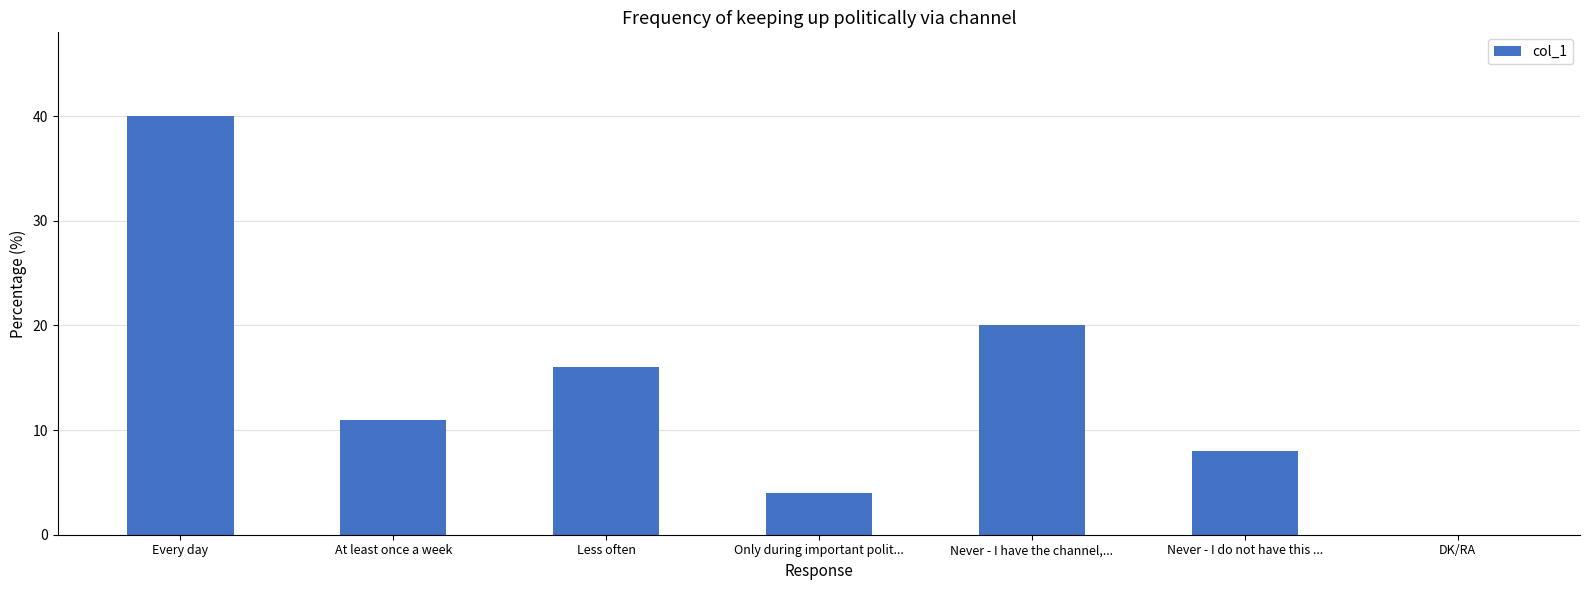

The value at DK/RA is -20. True or false?

False